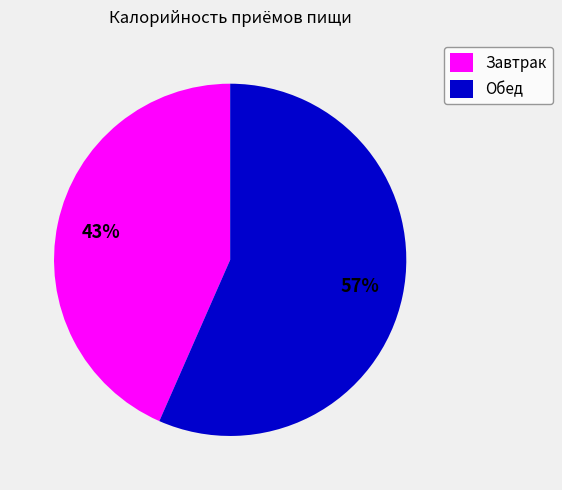

To the nearest percent, what is the combined percentage of Завтрак and Обед?

100%